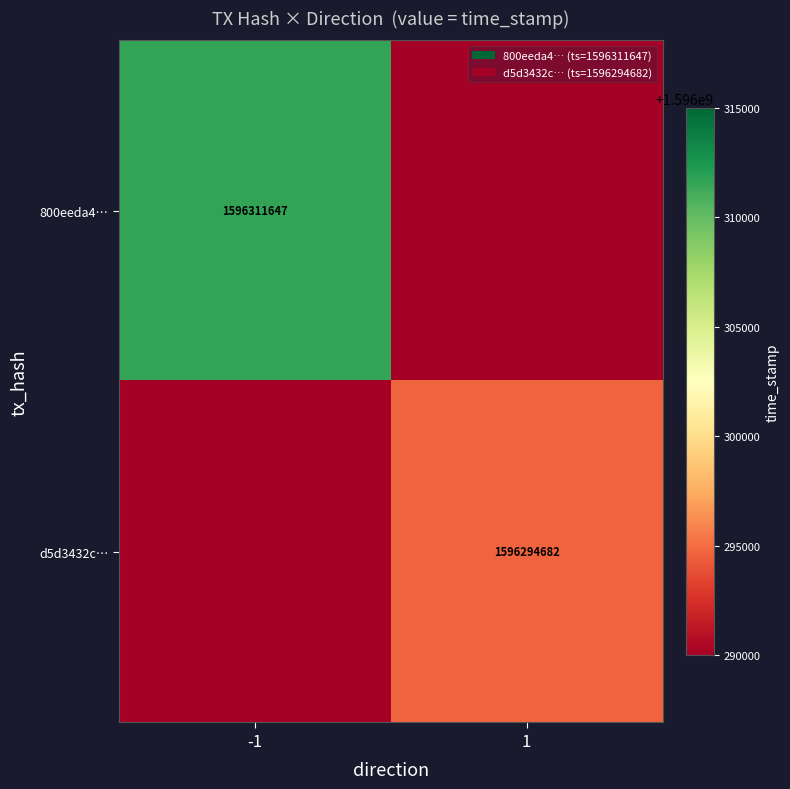

Is the value of d5d3432c… at 1 greater than the value of 800eeda4… at -1?

No